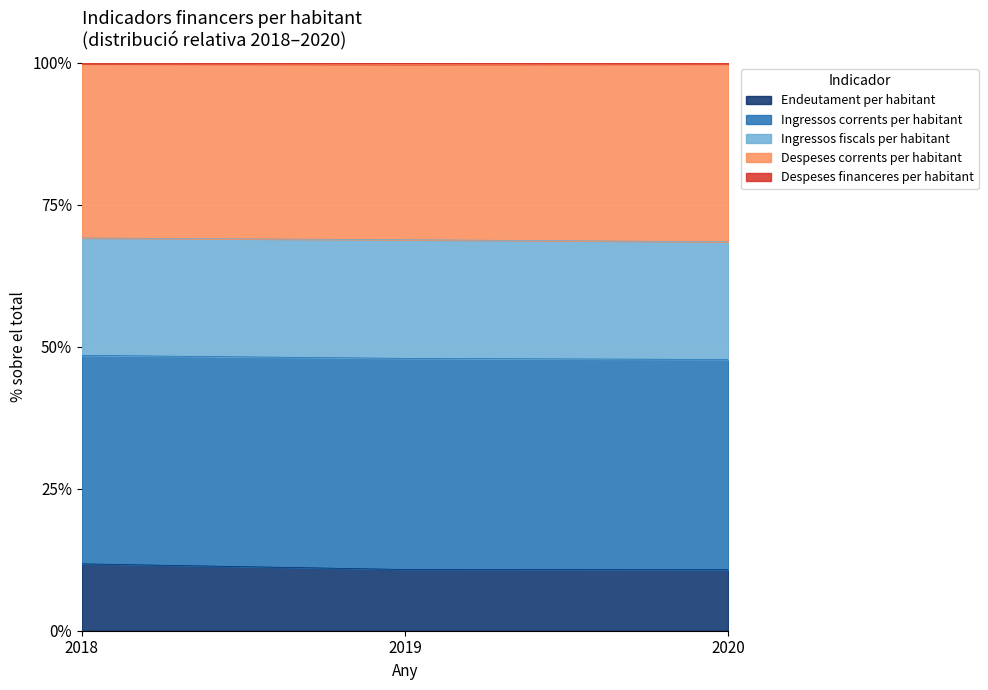

What is the value of the Endeutament per habitant point at the 1st from the left?

11.8